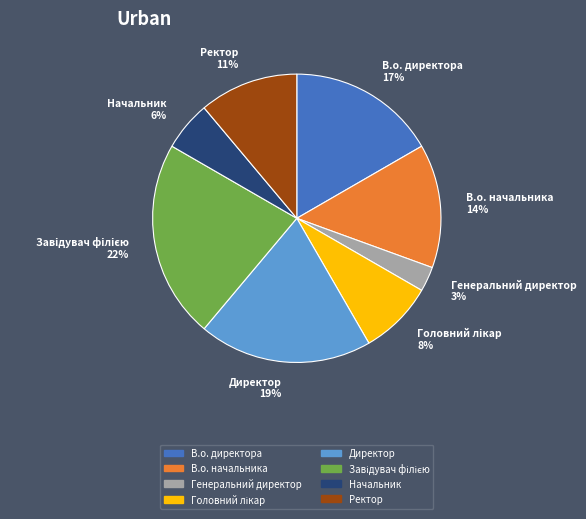

Is the sum of В.о. начальника 14% and Директор 19% greater than half?

No